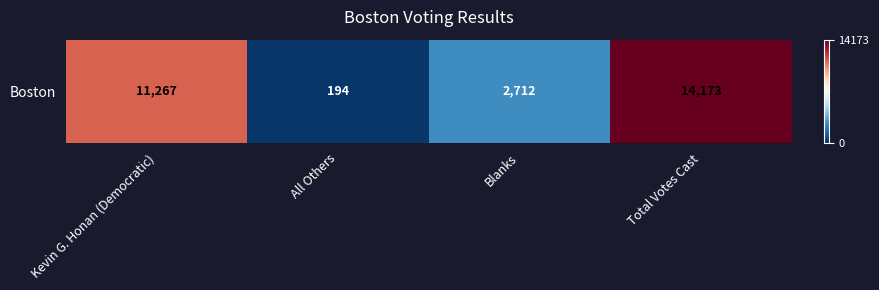

Reading right to left, extract all data points from this chart.

Total Votes Cast=14173	Blanks=2712	All Others=194	Kevin G. Honan (Democratic)=11267